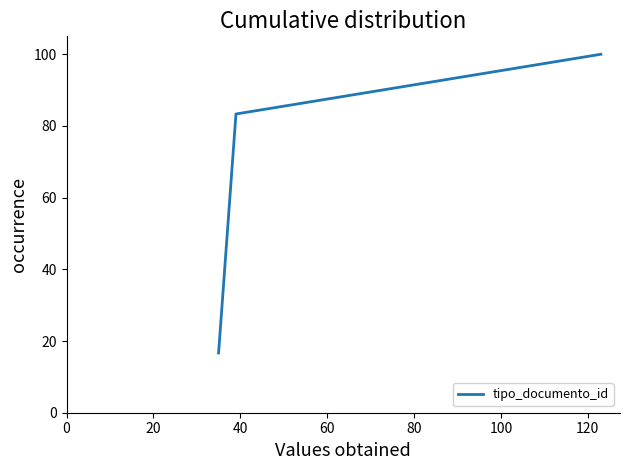

What is the difference between the maximum and minimum values?

83.3